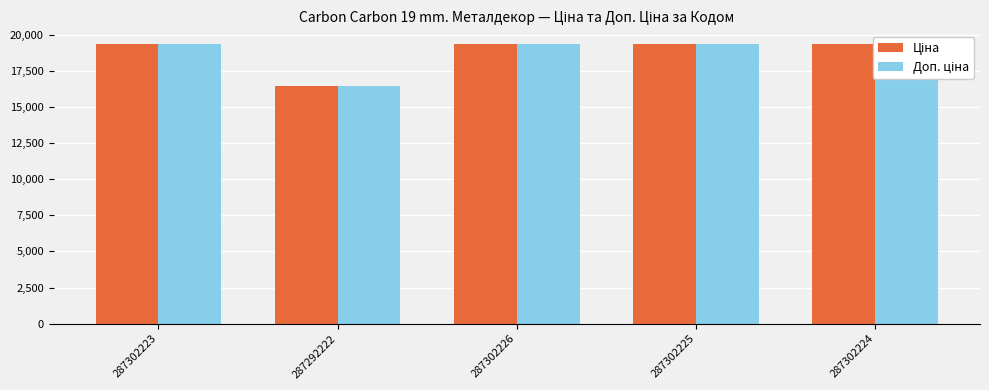

How many values in the Доп. ціна series are below 19343?

1